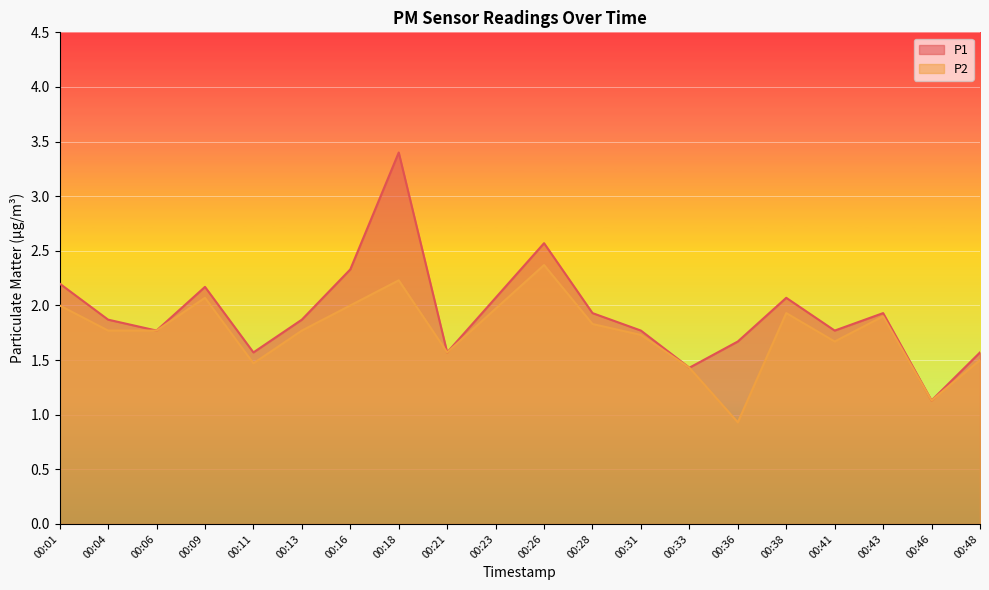

Reading left to right, transcribe all the data shown in this chart.

P1: 00:01=2.2	00:04=1.9	00:06=1.8	00:09=2.2	00:11=1.6	00:13=1.9	00:16=2.3	00:18=3.4	00:21=1.6	00:23=2.1	00:26=2.6	00:28=1.9	00:31=1.8	00:33=1.4	00:36=1.7	00:38=2.1	00:41=1.8	00:43=1.9	00:46=1.1	00:48=1.6
P2: 00:01=2.0	00:04=1.8	00:06=1.8	00:09=2.1	00:11=1.5	00:13=1.8	00:16=2.0	00:18=2.2	00:21=1.6	00:23=2.0	00:26=2.4	00:28=1.8	00:31=1.7	00:33=1.4	00:36=0.9	00:38=1.9	00:41=1.7	00:43=1.9	00:46=1.1	00:48=1.5